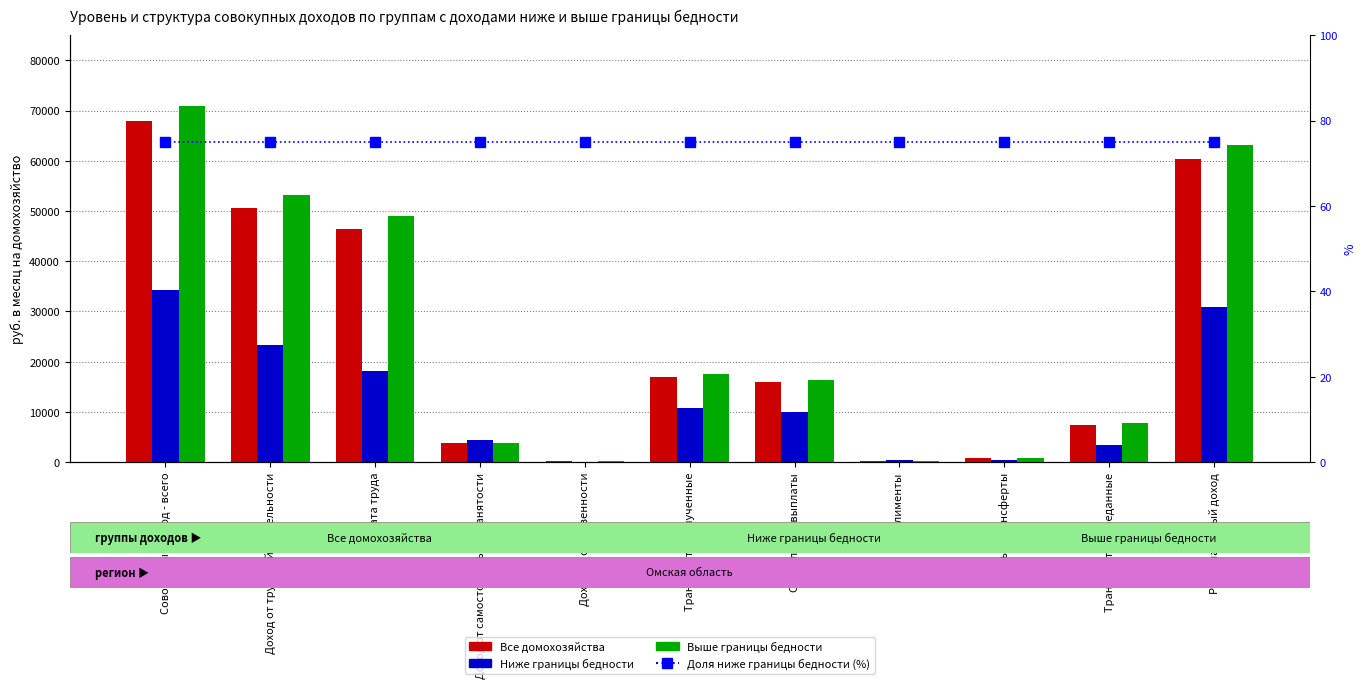

Between Оплата труда and Трансферты полученные, which series saw the biggest shift?

Выше границы бедности